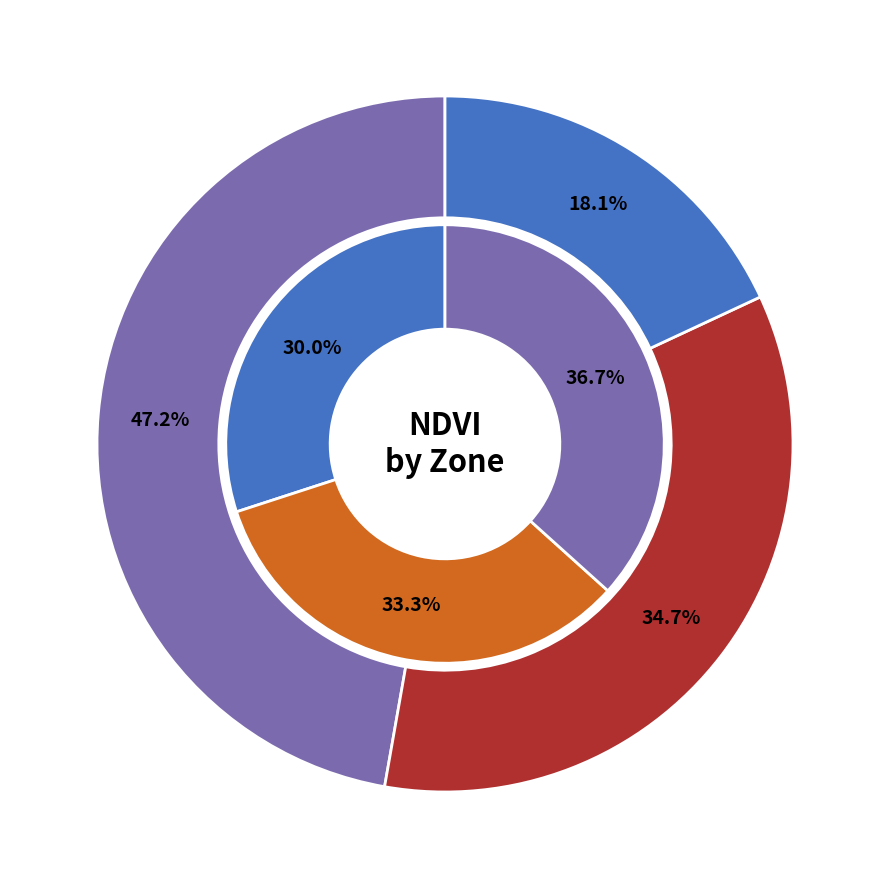

Rank the categories by value from lowest to highest.

Zone 2, Zone 1, Zone 0